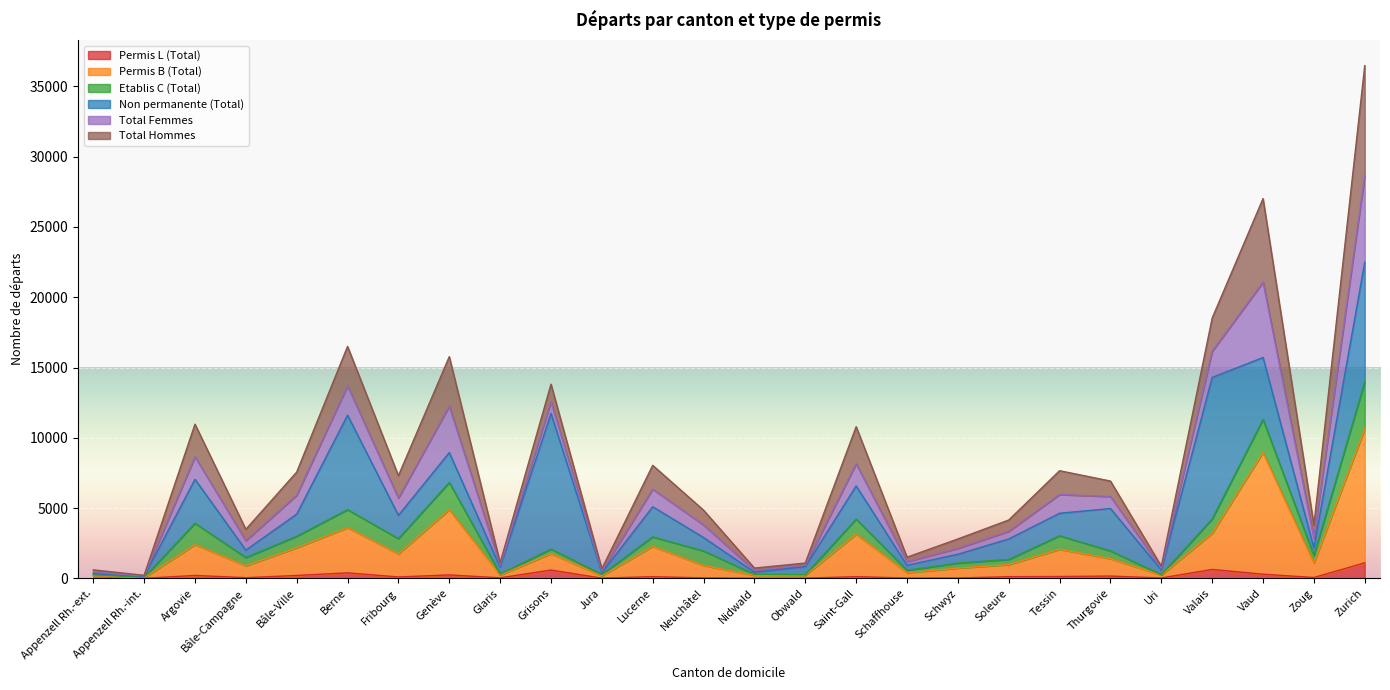

At which category is the sum across all series the highest?

Zurich